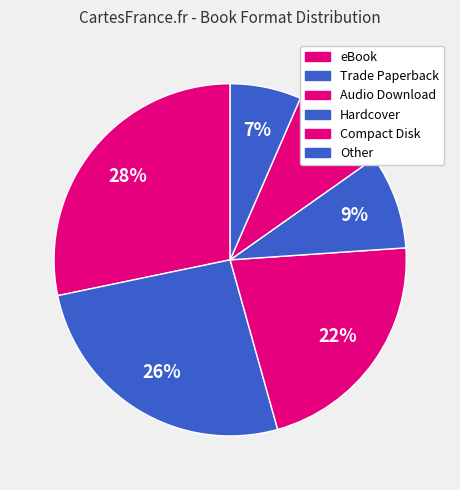

To the nearest percent, what percentage of the pie is eBook?

28%